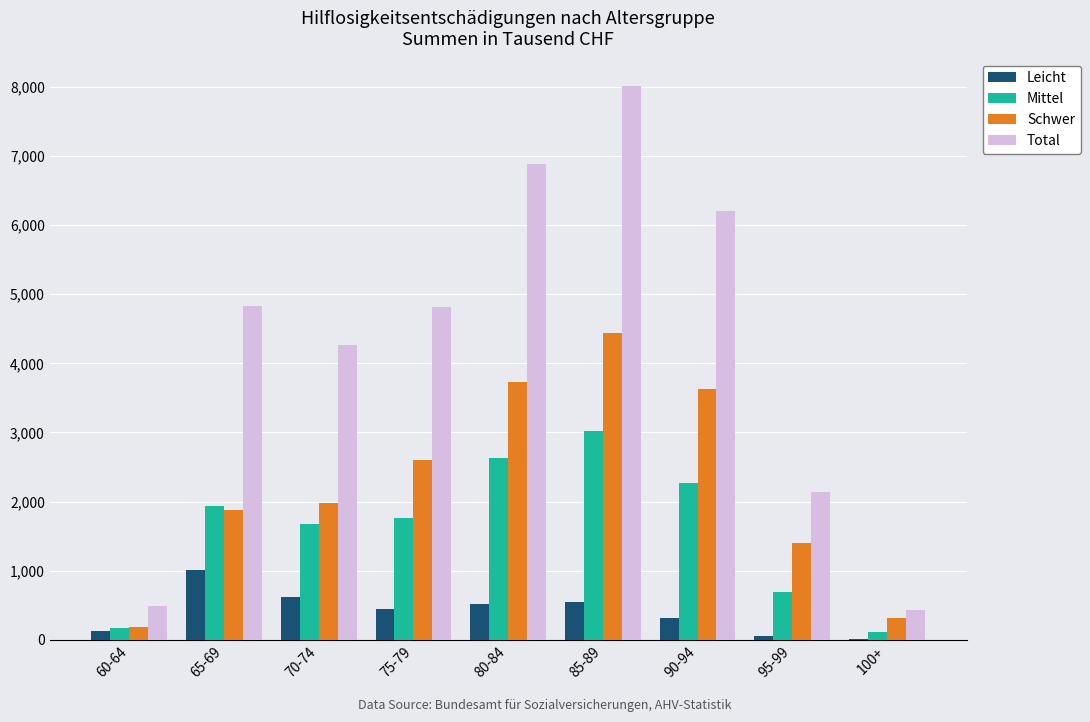

The value of Schwer at 80-84 is 5659. True or false?

False